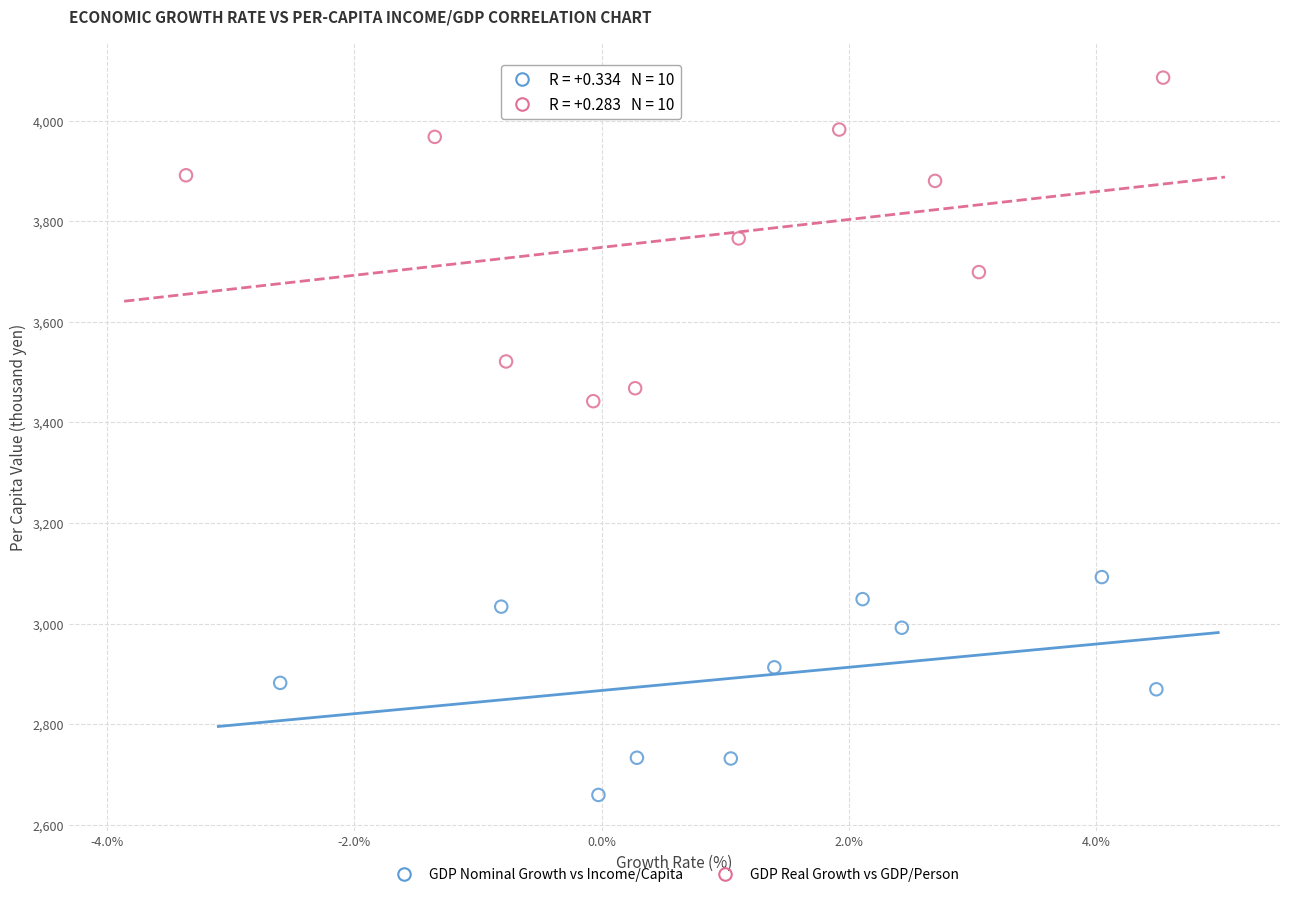

Which series has the widest spread of Y values?

GDP Real Growth vs GDP/Person